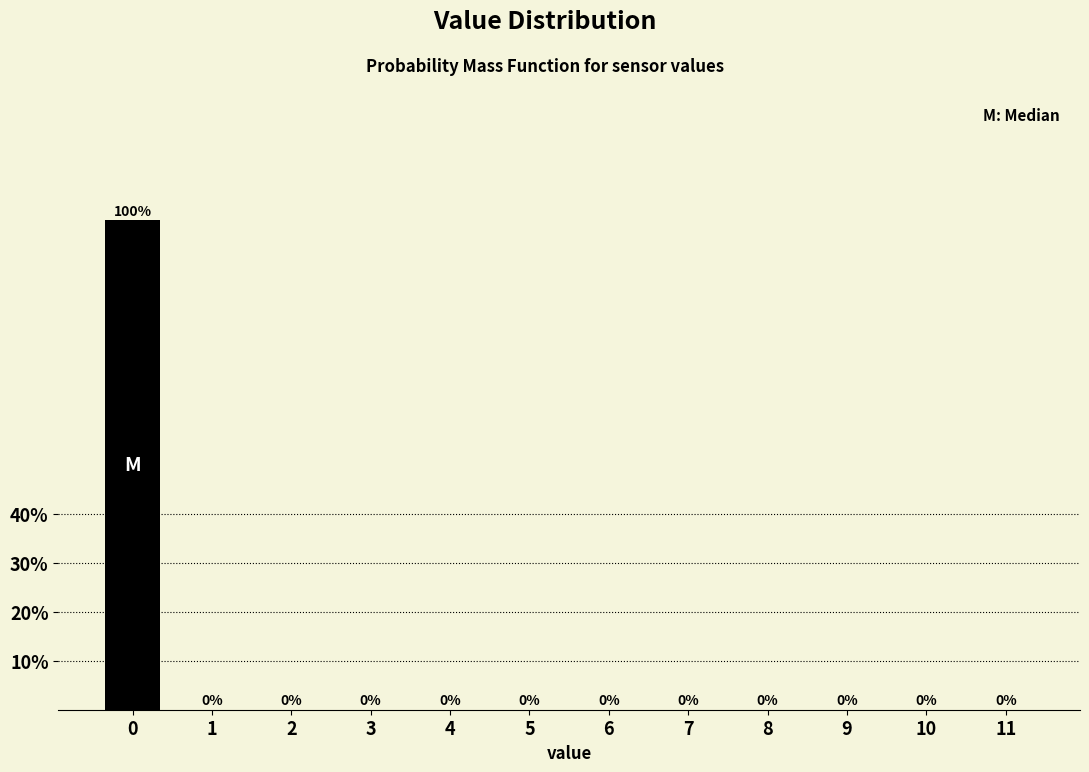

Reading right to left, what are all the values shown in this chart?

11=0	10=0	9=0	8=0	7=0	6=0	5=0	4=0	3=0	2=0	1=0	0=100